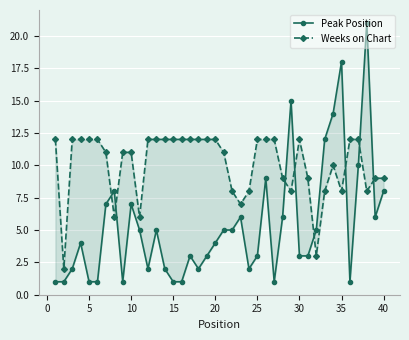

What is the value of the Weeks on Chart point at the 27th from the left?

12